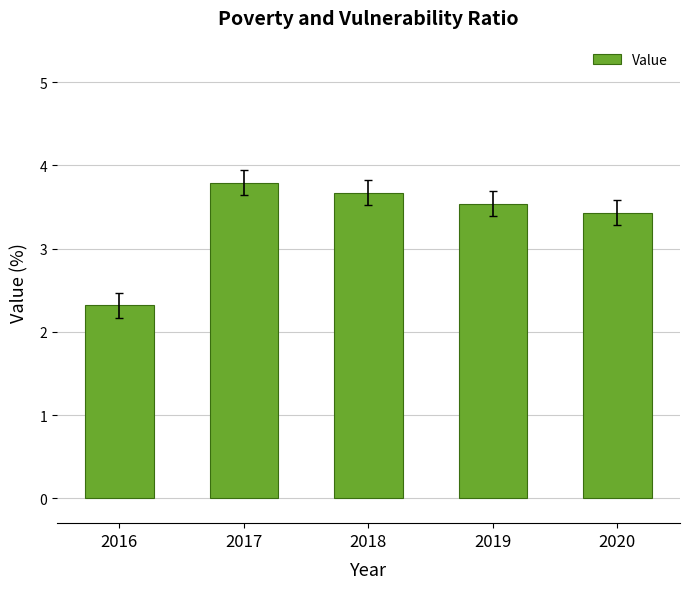

What is the ratio of the value at 2020 to the value at 2018?

0.9